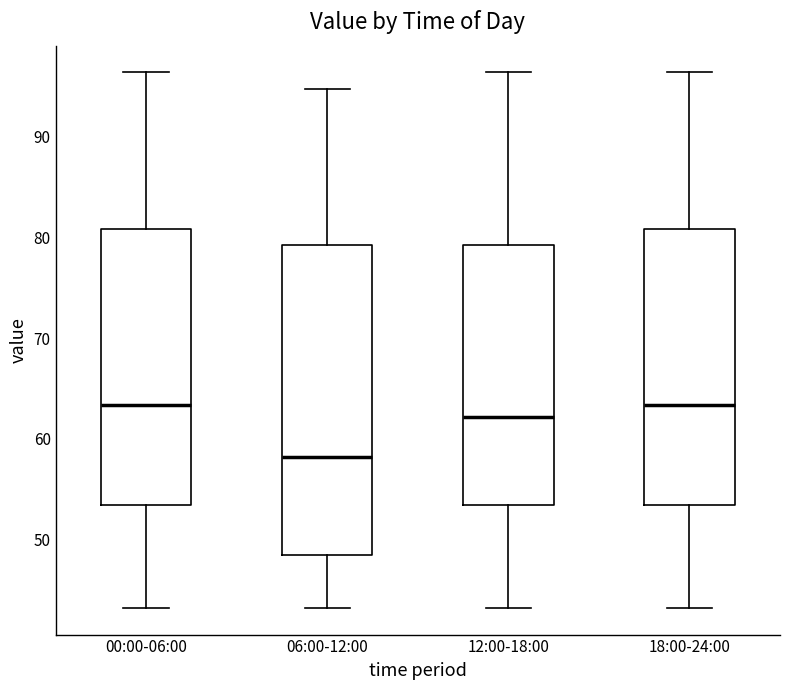

Reading left to right, read every box against the y-axis: the position of its median line, the range the box covers, and the ends of its whiskers. The values are not printed on the chart, so give them approximately, as read against the axis.

00:00-06:00: median 63, box 53 to 81, whiskers 43 to 96
06:00-12:00: median 58, box 48 to 79, whiskers 43 to 95
12:00-18:00: median 62, box 53 to 79, whiskers 43 to 96
18:00-24:00: median 63, box 53 to 81, whiskers 43 to 96